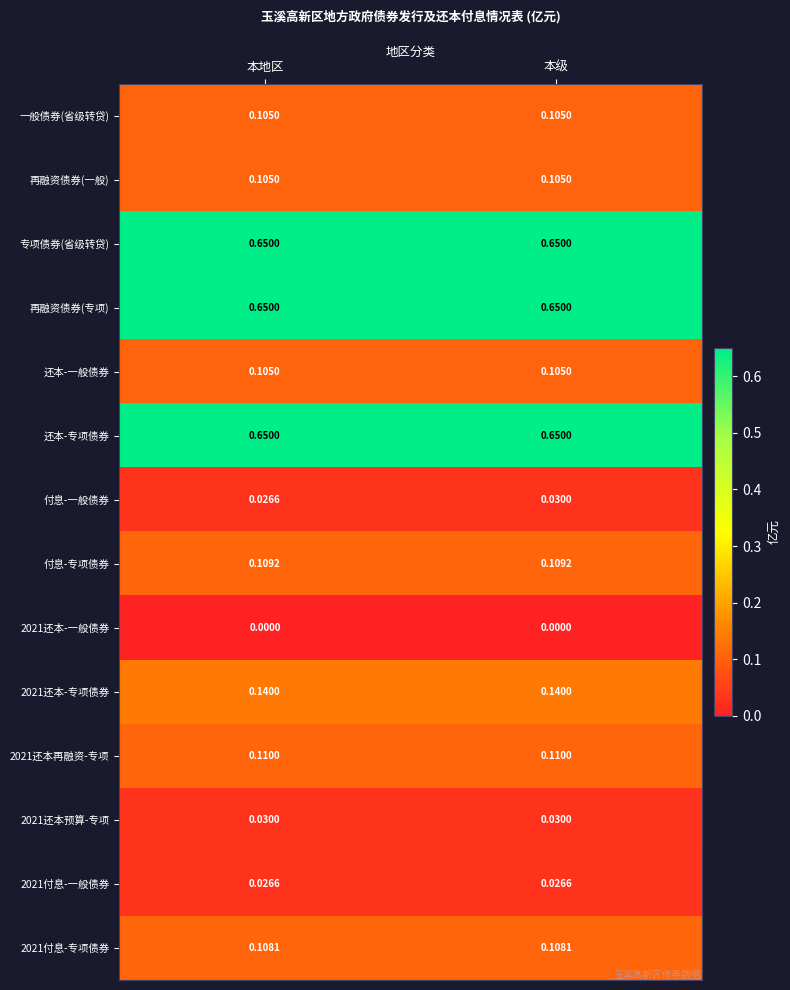

At how many categories does at least one series exceed 0?

2